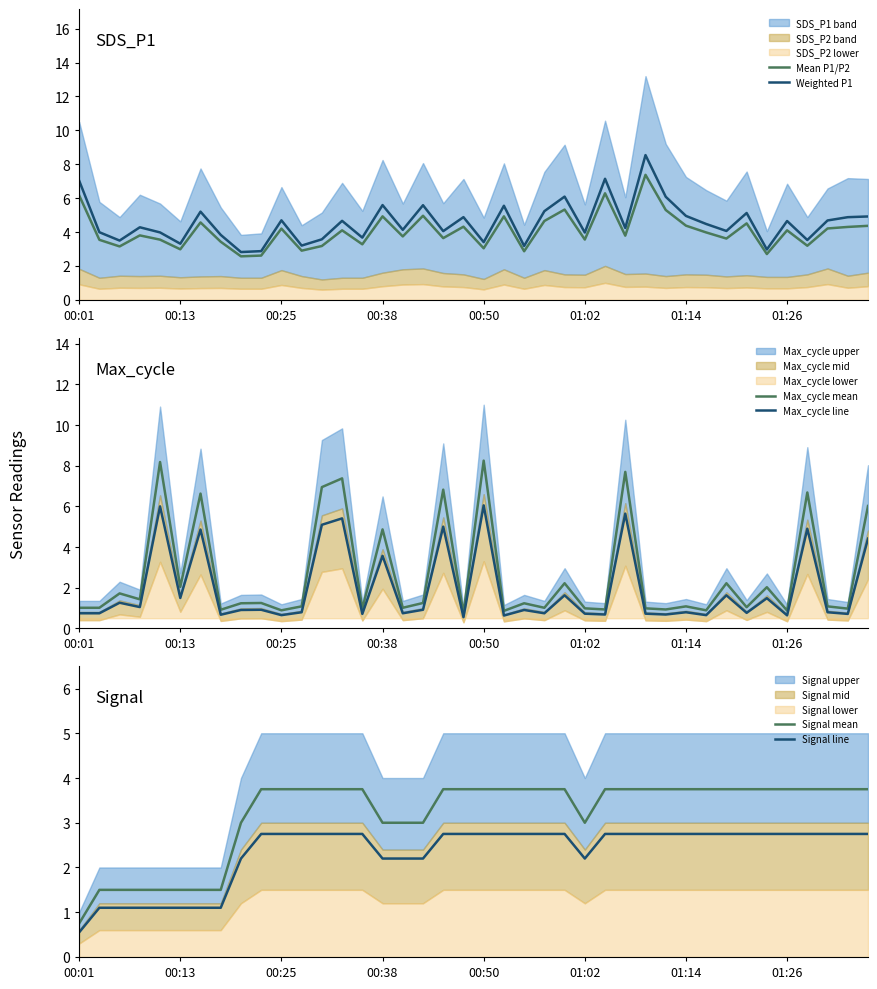

Read the Signal mean value at 28.

3.8